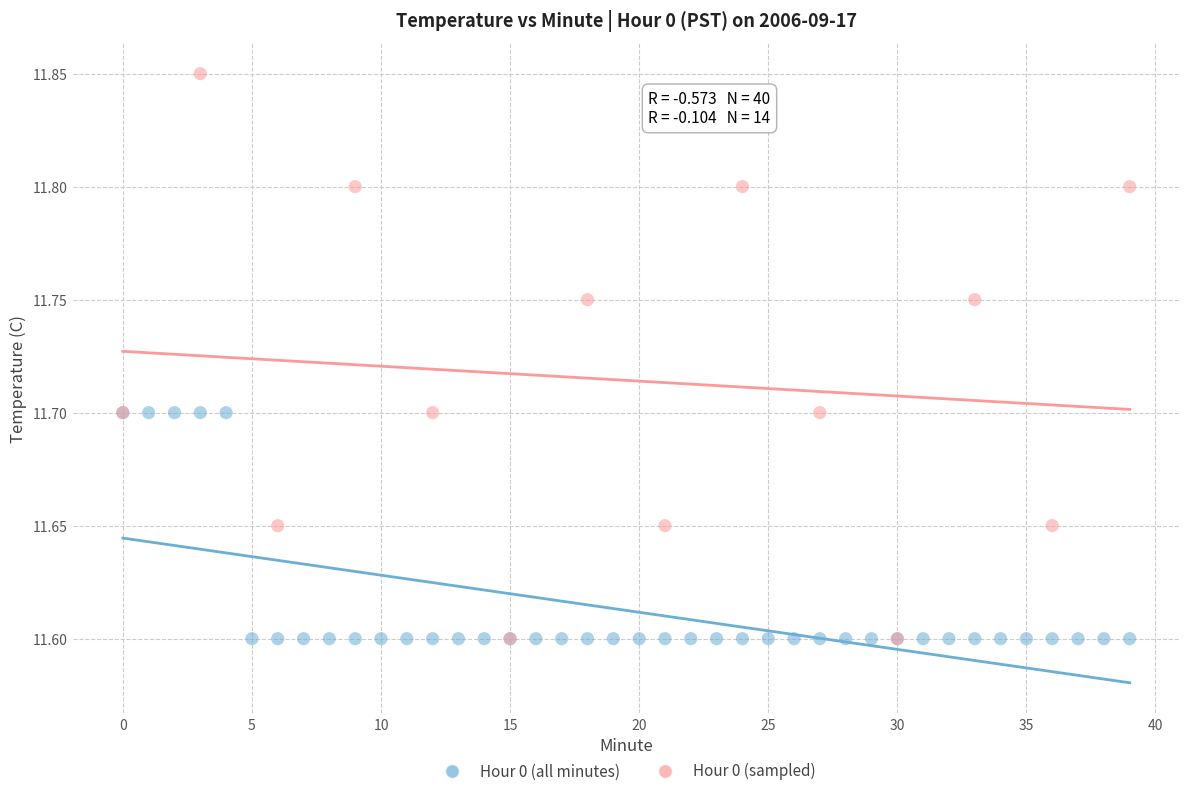

Which series has the largest Y range (max minus min)?

Hour 0 (sampled)